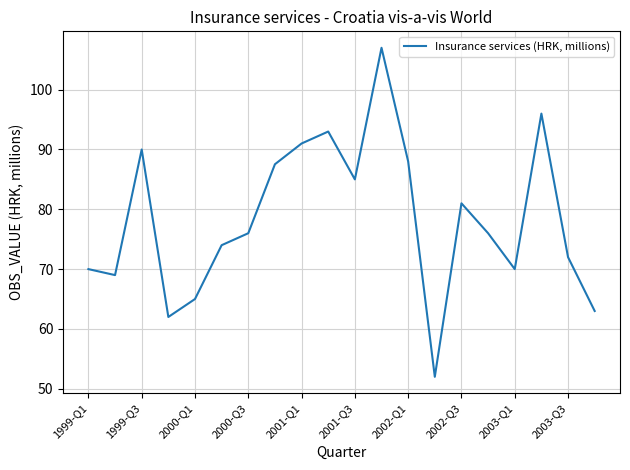

What is the greatest value displayed?

107.0